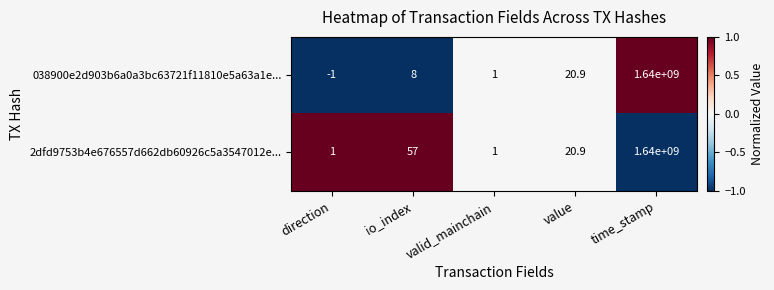

Which series has the widest spread of values?

038900e2d903b6a0a3bc63721f11810e5a63a1e...